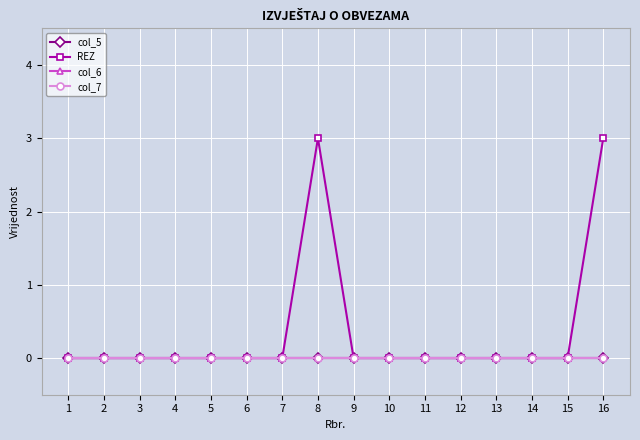

At which label does col_7 reach its peak?

1